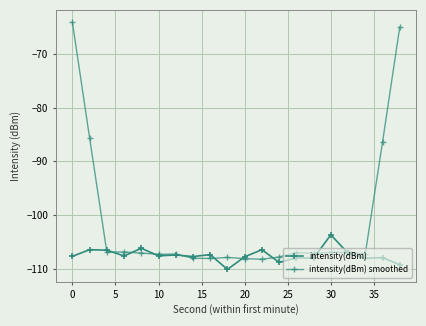

Is this an area chart (filled region under the line)?

No